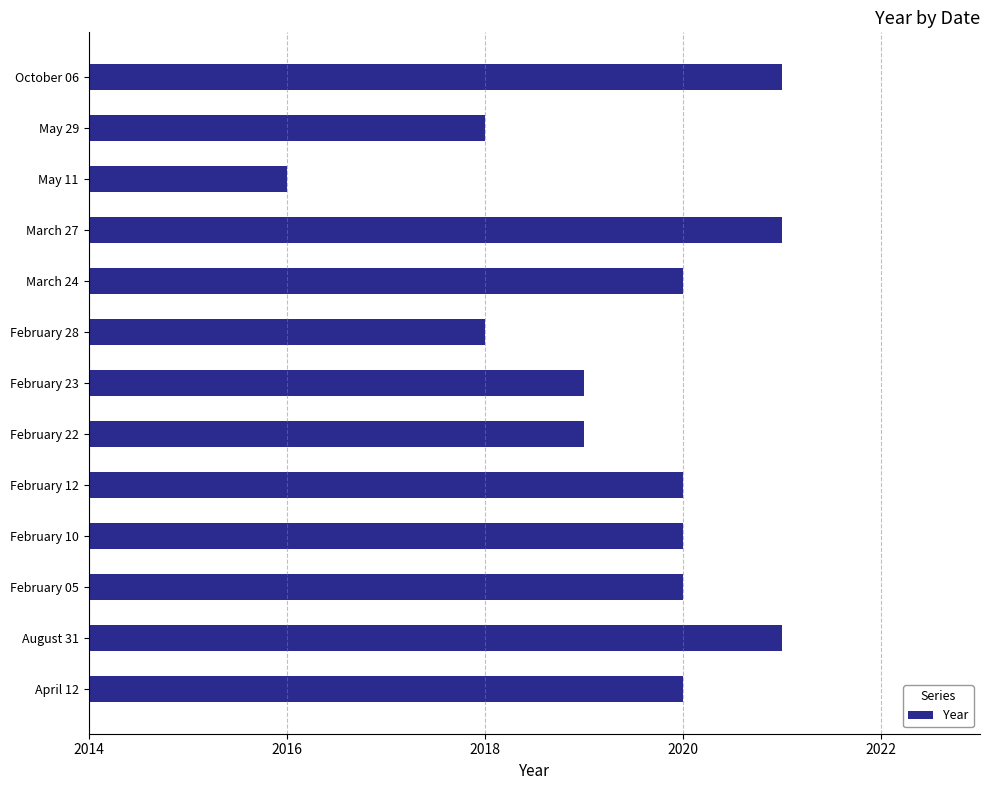

What is the difference between the maximum and second lowest values?

3